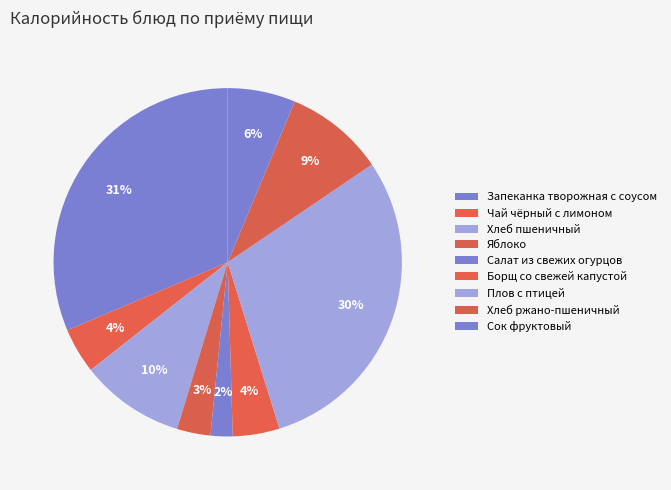

What is the change in value from Борщ со свежей капустой to Сок фруктовый?

+26.8